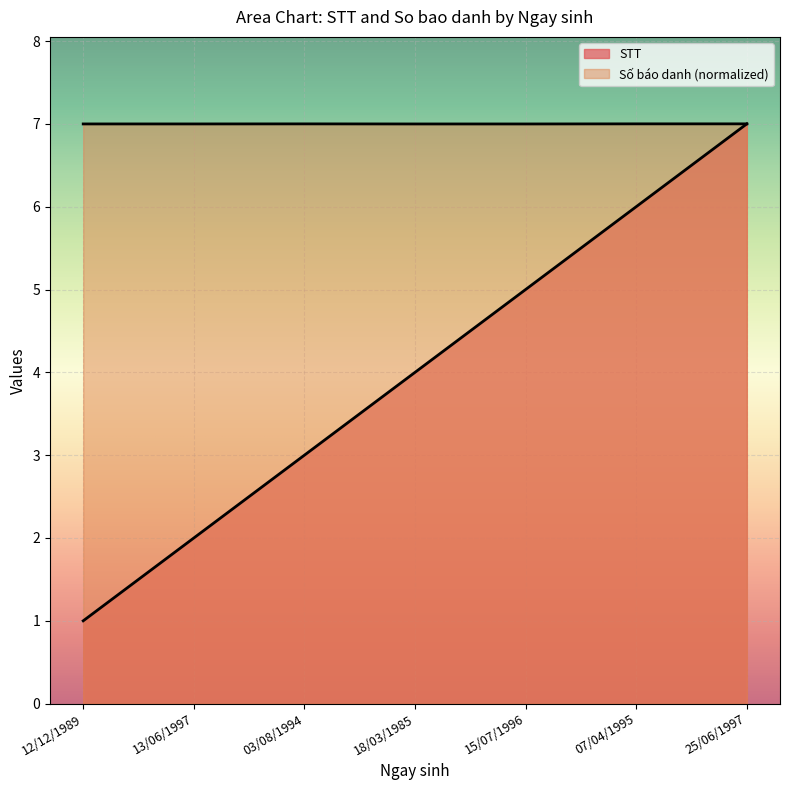

Between 15/07/1996 and 13/06/1997, which is larger?

15/07/1996